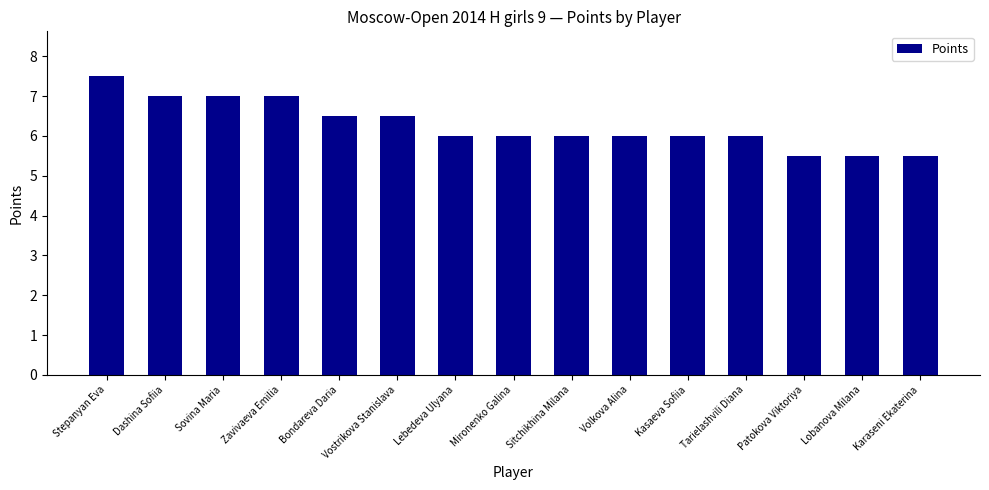

How many bars are there in total?

15